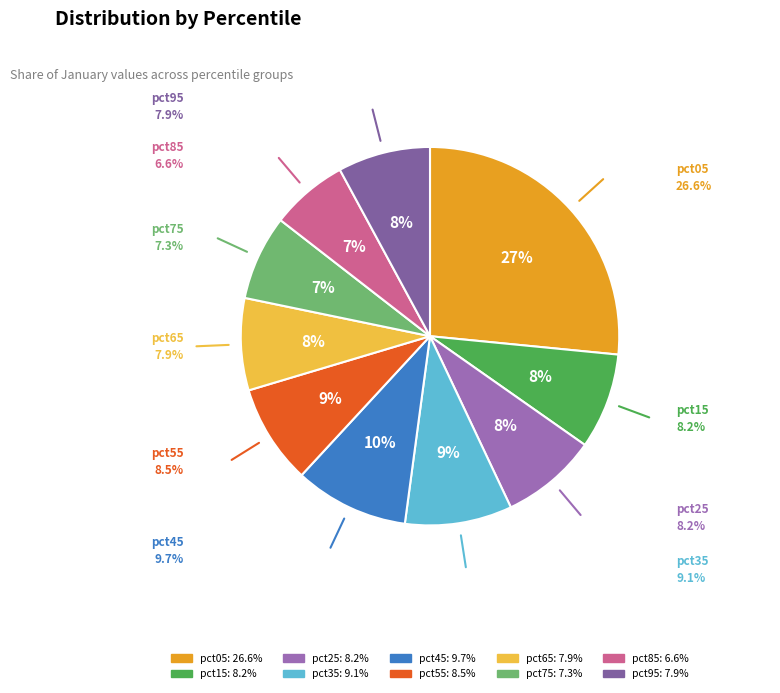

Is it true that pct75 is 7% of the pie?

True